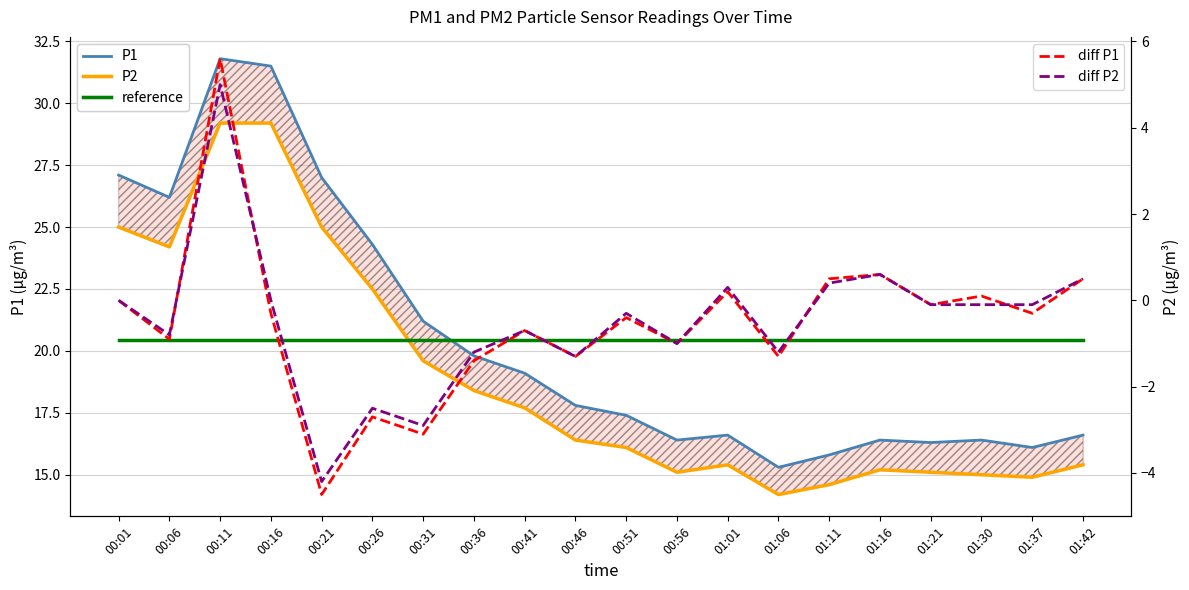

Where is diff P2 nearest to the value 0?

00:01